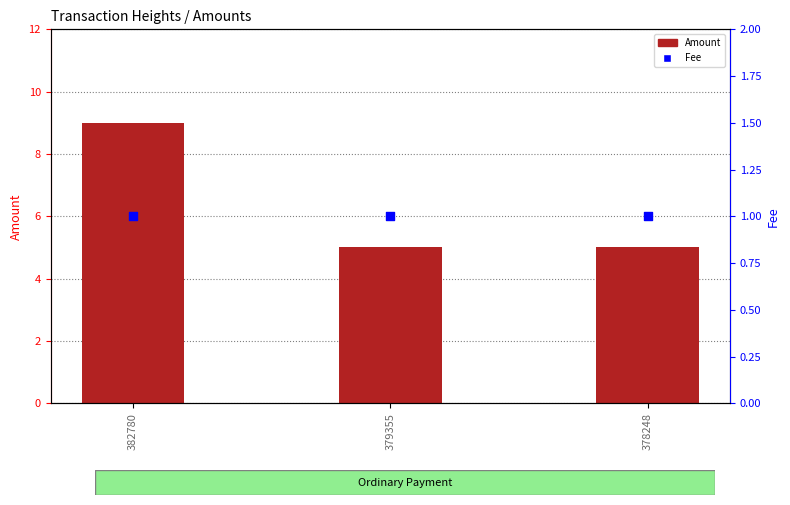

What are all the series names shown in the legend?

Amount, Fee